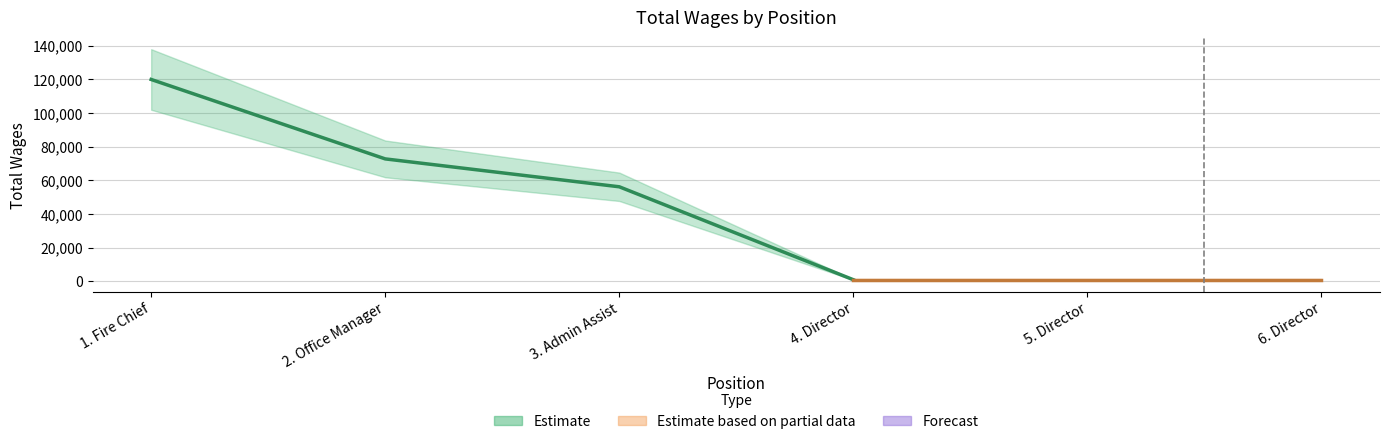

The value at 3. Admin Assist is 28854. True or false?

False